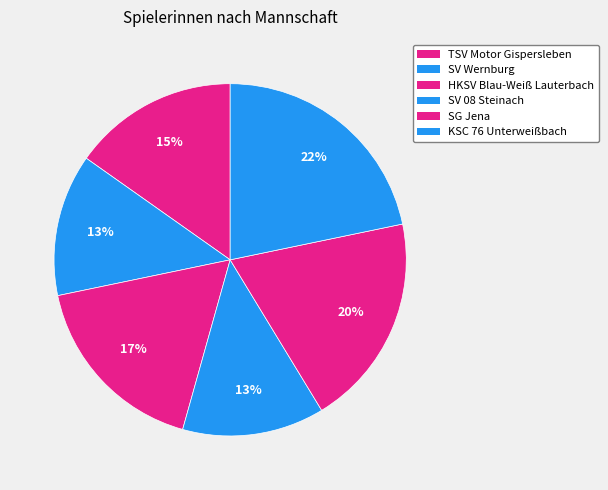

Count the number of slices in the pie.

6